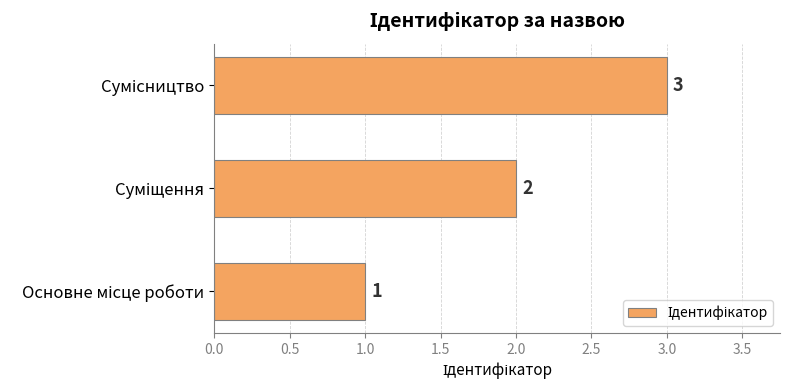

Count the values in the range 1 to 3.

3